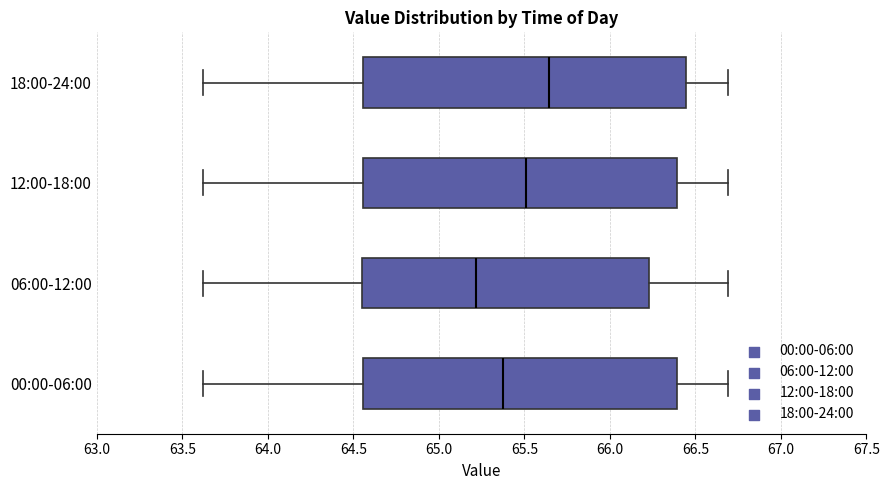

Which box's median line is the furthest to the left?

06:00-12:00